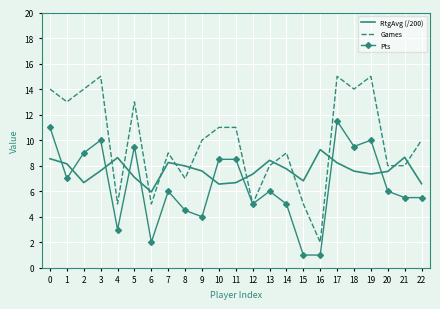

How many times do Pts and RtgAvg (/200) cross each other?

9